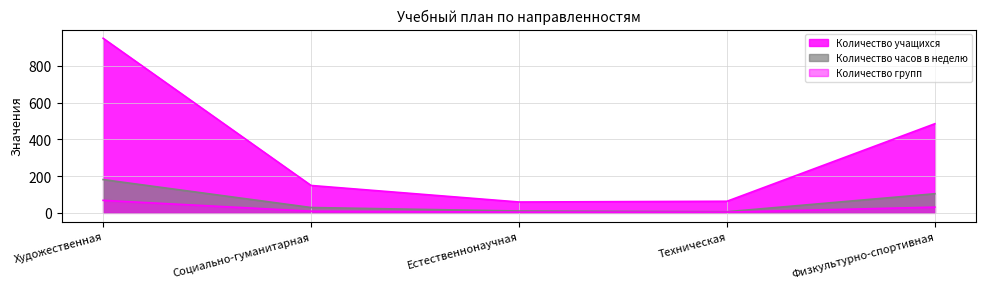

What is the label of the 2nd point from the right?

Техническая